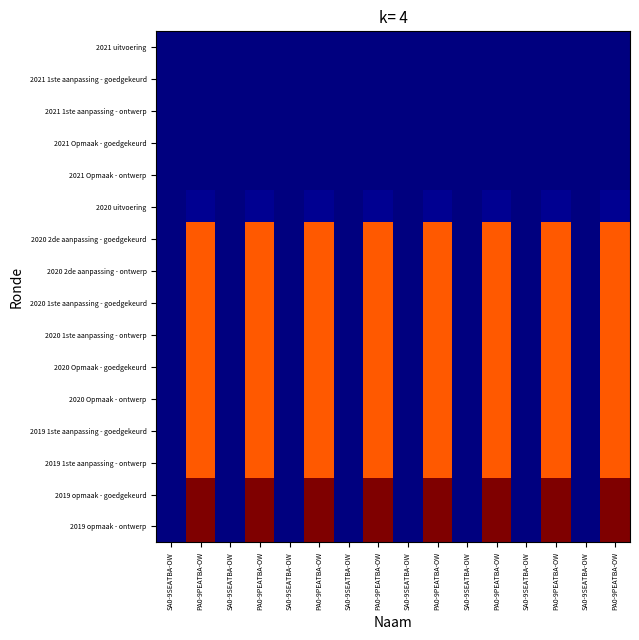

Which category has the highest value across all series?

PA0-9PEATBA-OW